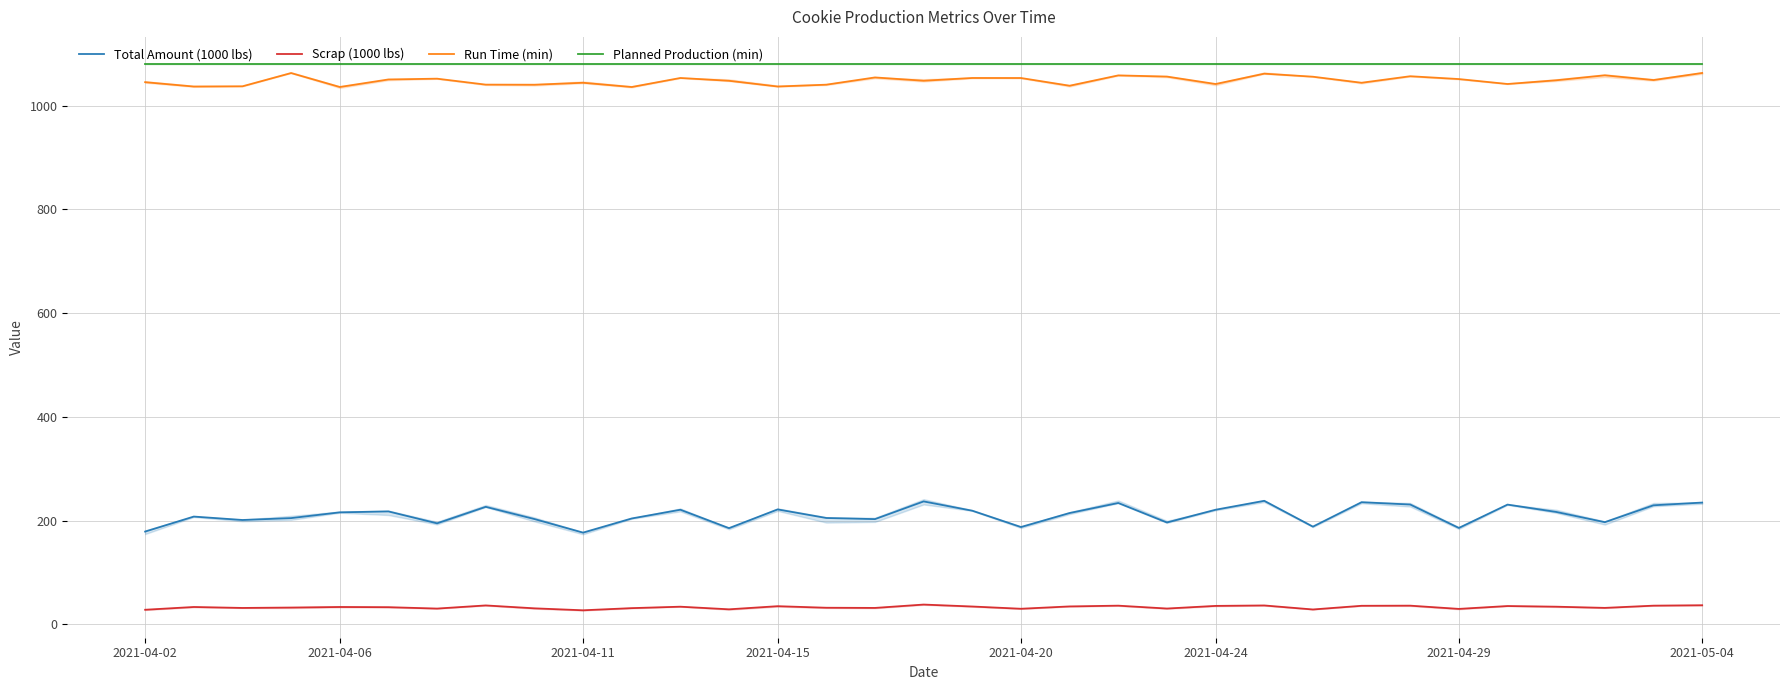

What is the maximum value for Total Amount (1000 lbs)?

238.0